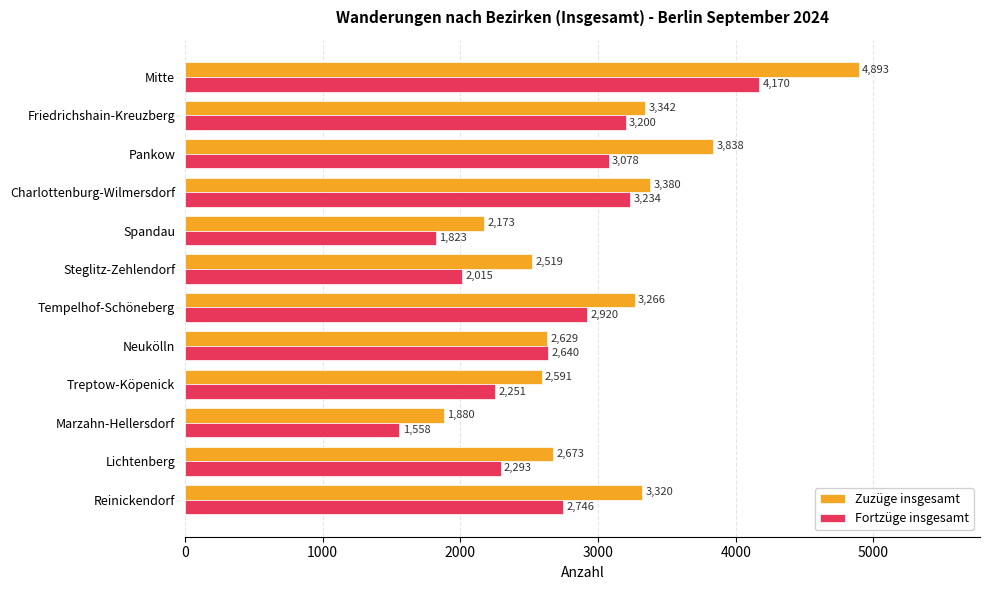

Which series has the widest spread of values?

Zuzüge insgesamt